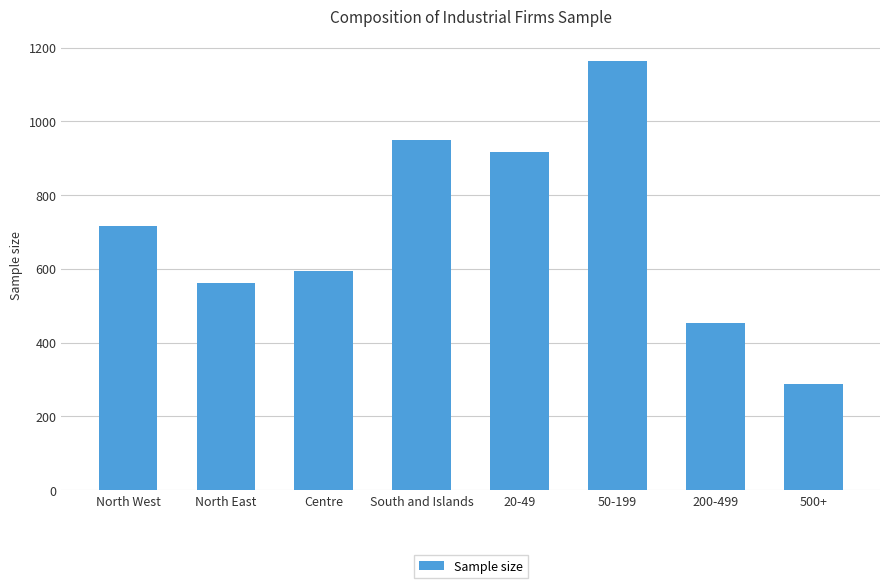

What is the difference between the values at 50-199 and North East?

602